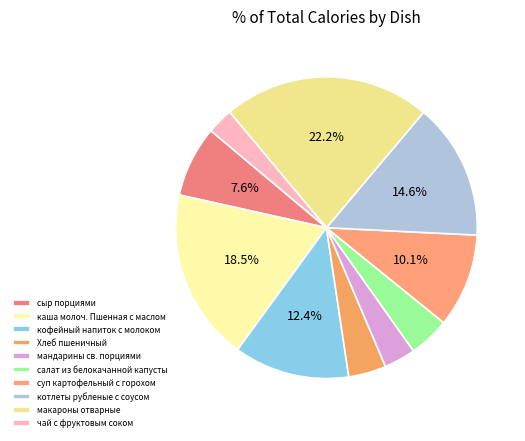

To the nearest percent, what is the combined percentage of котлеты рубленые с соусом and Хлеб пшеничный?

19%